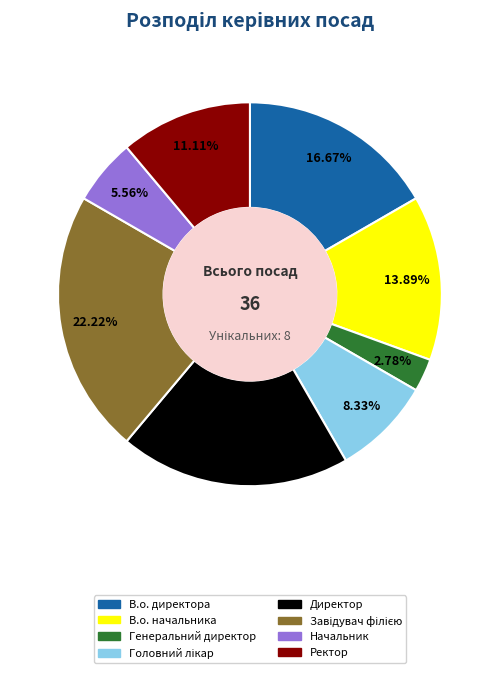

To the nearest percent, what percentage of the pie is Директор?

19%